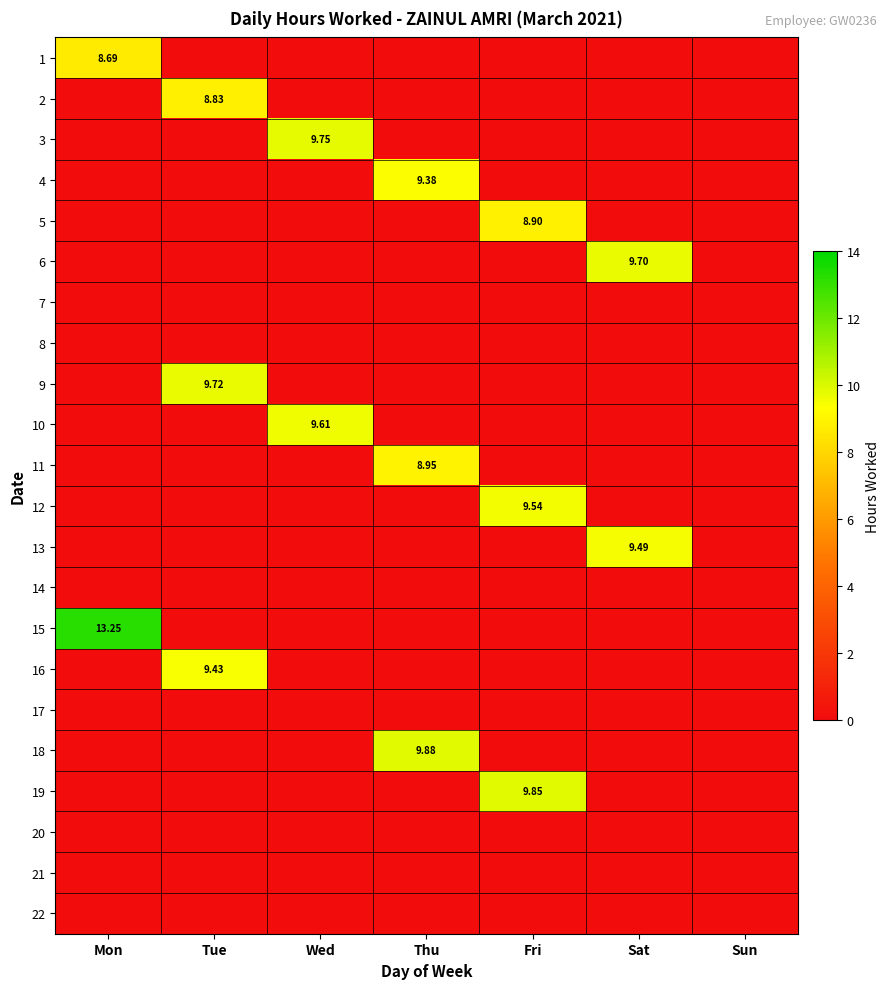

List the labels in order of 1 value, largest first.

Mon, Tue, Wed, Thu, Fri, Sat, Sun